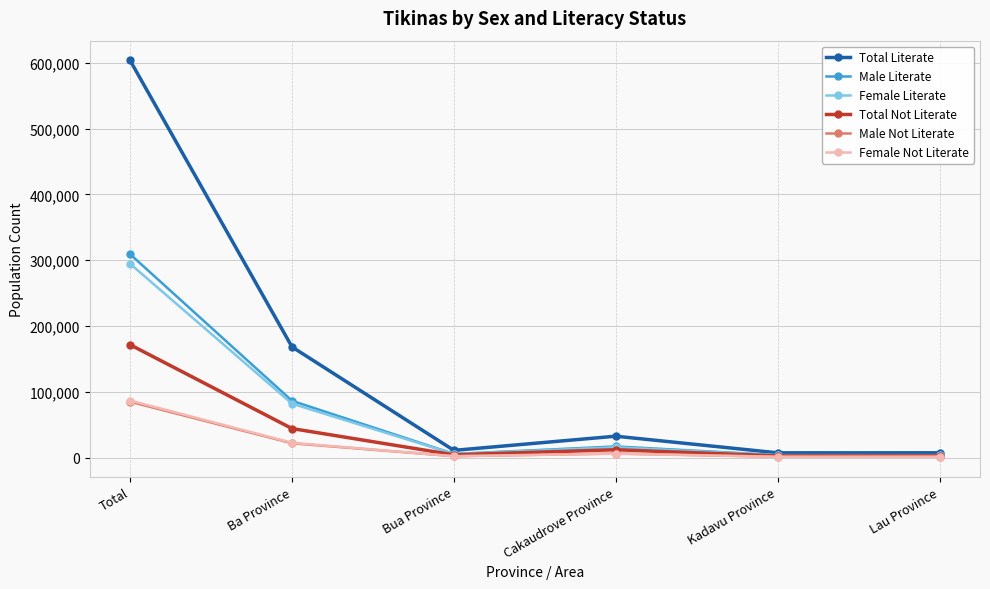

Is this an area chart (filled region under the line)?

No